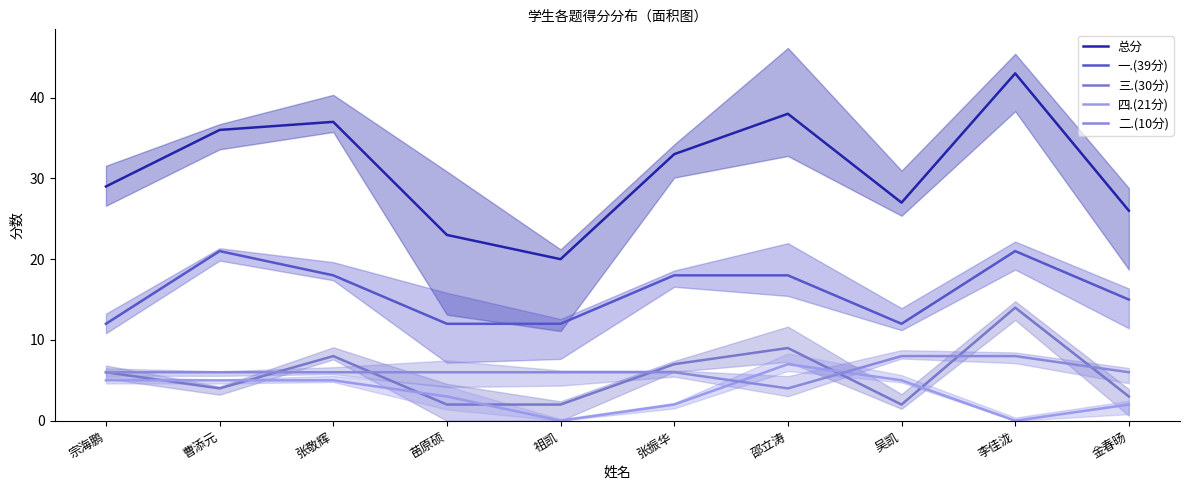

At how many categories does at least one series exceed 14?

10